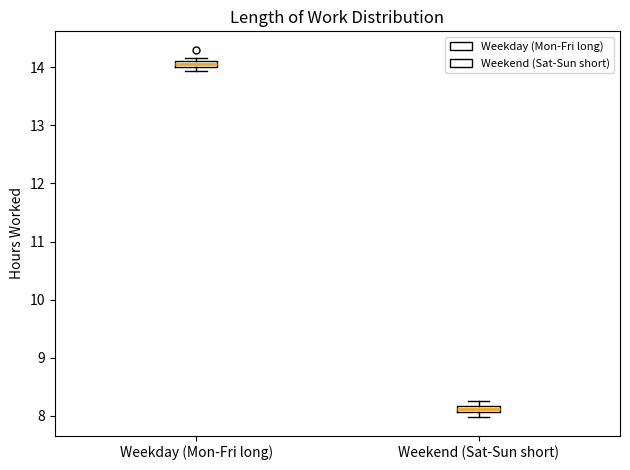

Which box's median line is the lowest?

Weekend (Sat-Sun short)